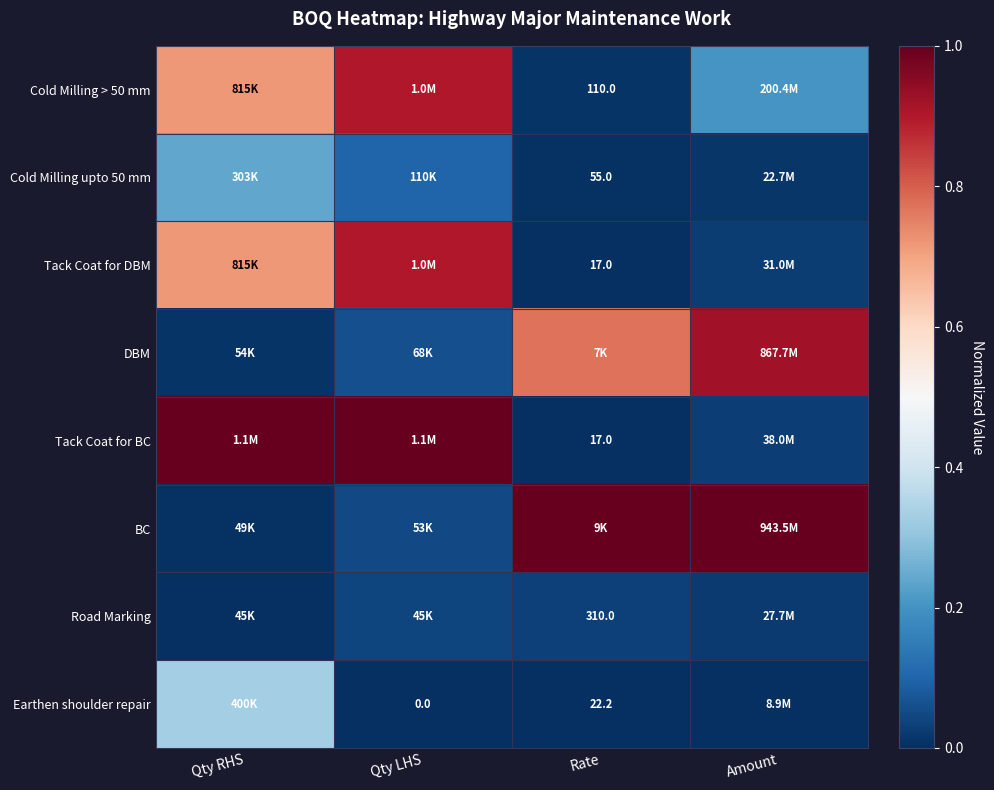

Is the value of Earthen shoulder repair at Rate greater than the value of Cold Milling upto 50 mm at Rate?

No